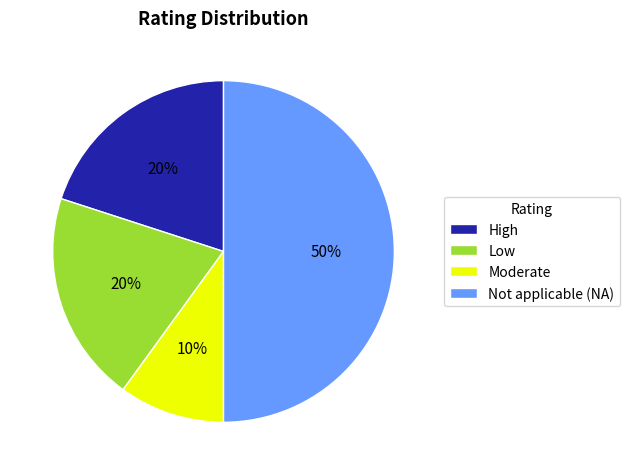

What is the smallest slice in the pie chart?

Moderate